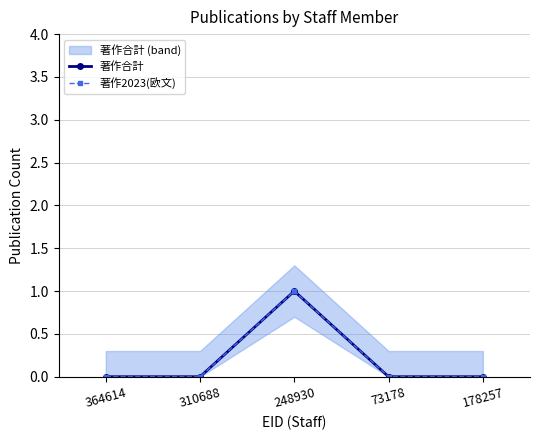

In 著作2023(欧文), how many points are higher than both neighbors (excluding endpoints)?

1